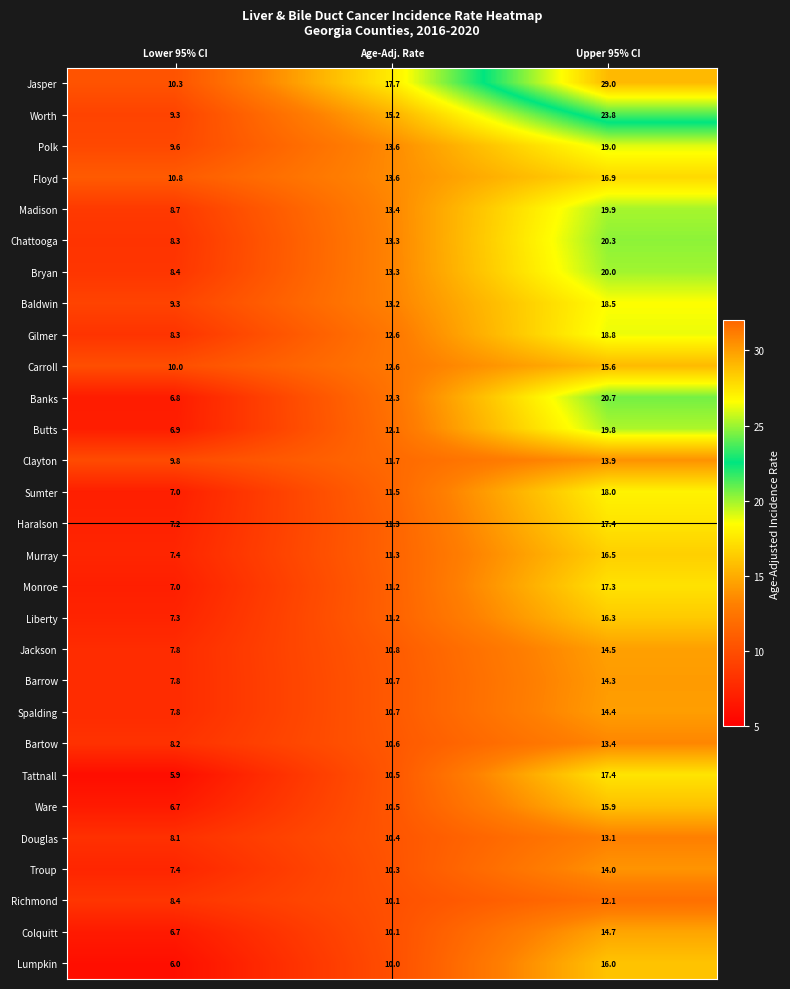

What is the maximum value for Ware?

15.9